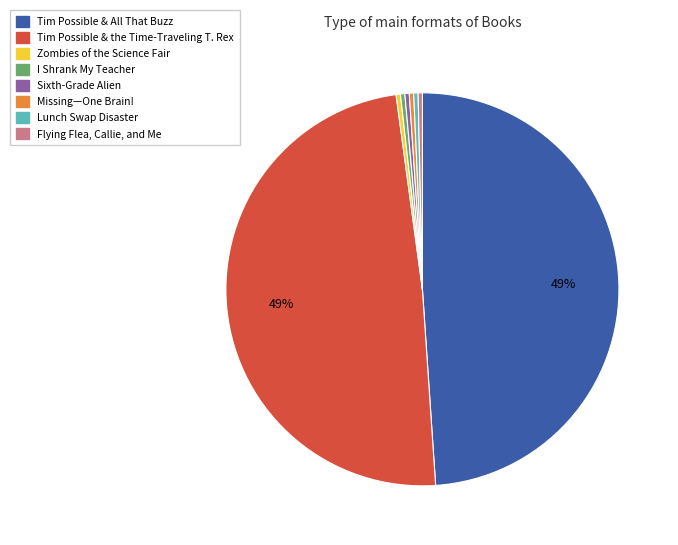

Approximately how many times larger is the value at Lunch Swap Disaster compared to Flying Flea, Callie, and Me?

1.0